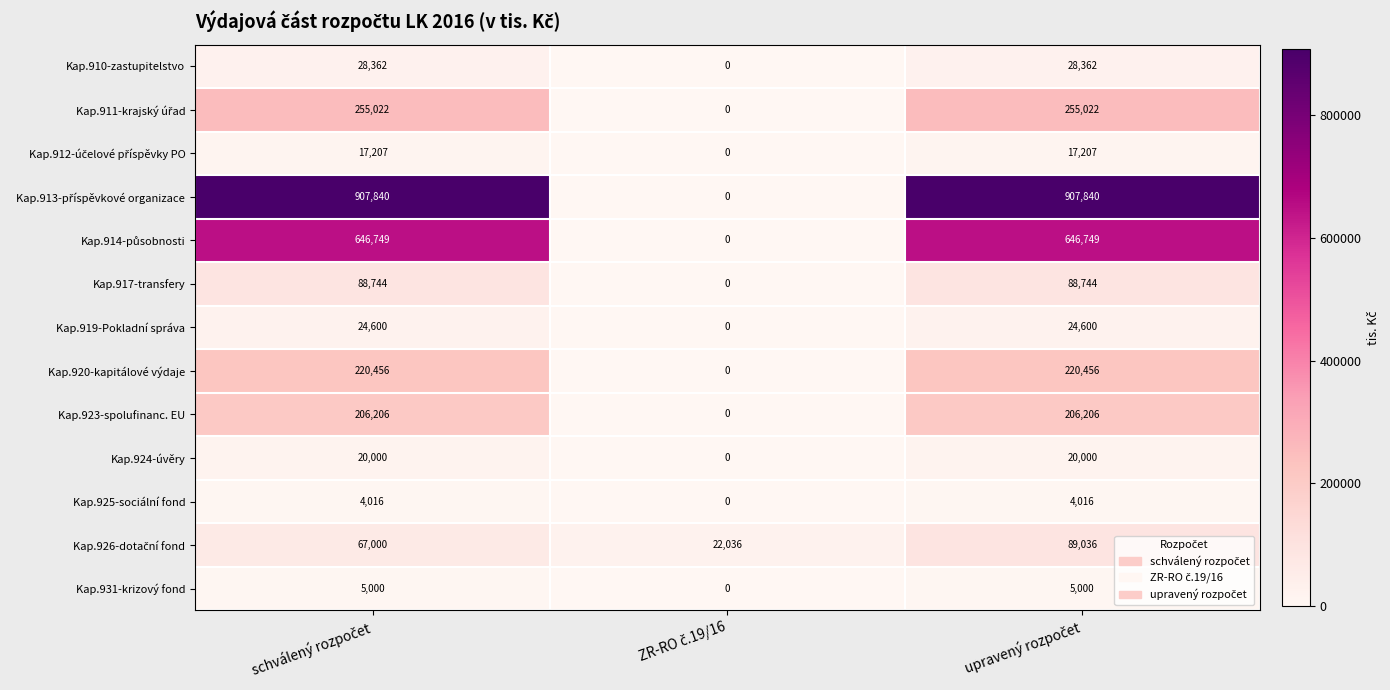

What is the difference between the maximum and minimum values in the Kap.924-úvěry series?

20000